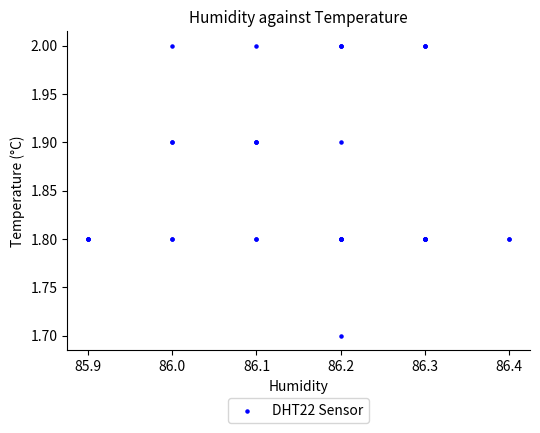

What Y value in the scatter plot is closest to 1?

1.7